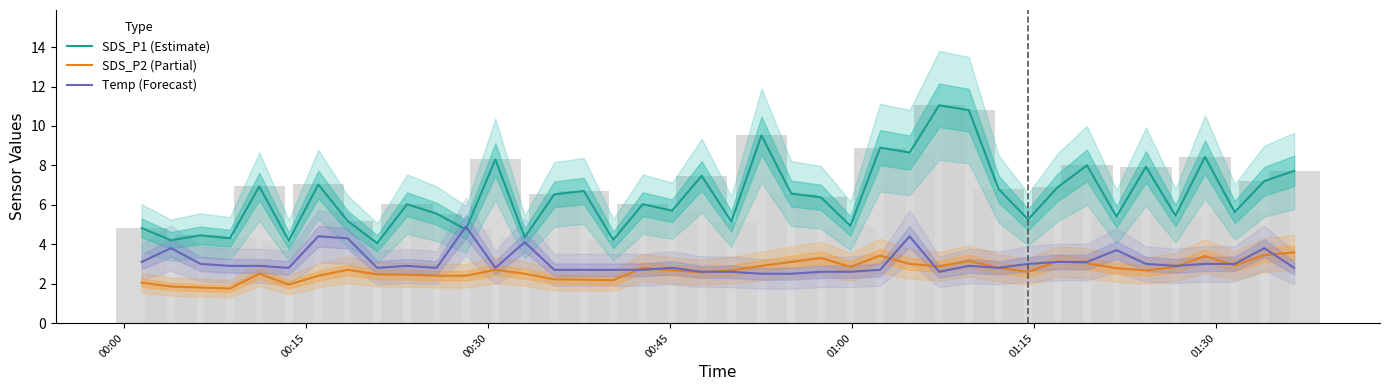

Reading right to left, transcribe all the data shown in this chart.

SDS_P1 (Estimate): 7.7	7.2	5.6	8.4	5.5	7.9	5.4	8.0	6.9	5.2	6.8	10.8	11.1	8.7	8.9	4.9	6.4	6.6	9.5	5.2	7.5	5.7	6.0	4.2	6.7	6.5	4.3	8.3	4.8	5.5	6.0	4.0	5.2	7.0	4.2	6.9	4.3	4.5	4.2	4.8
SDS_P2 (Partial): 3.6	3.5	2.9	3.4	2.9	2.7	2.8	3.0	3.1	2.6	2.8	3.1	2.9	3.0	3.4	2.9	3.3	3.1	2.9	2.7	2.6	2.7	2.8	2.2	2.2	2.2	2.5	2.7	2.4	2.4	2.5	2.5	2.7	2.4	1.9	2.5	1.8	1.8	1.9	2.0
Temp (Forecast): 2.8	3.8	3.0	3.0	2.9	3.0	3.7	3.1	3.1	3.0	2.8	2.9	2.6	4.4	2.7	2.6	2.6	2.5	2.5	2.6	2.6	2.8	2.7	2.7	2.7	2.7	4.1	2.8	4.9	2.8	2.9	2.8	4.3	4.4	2.8	2.9	2.9	3.0	3.8	3.1